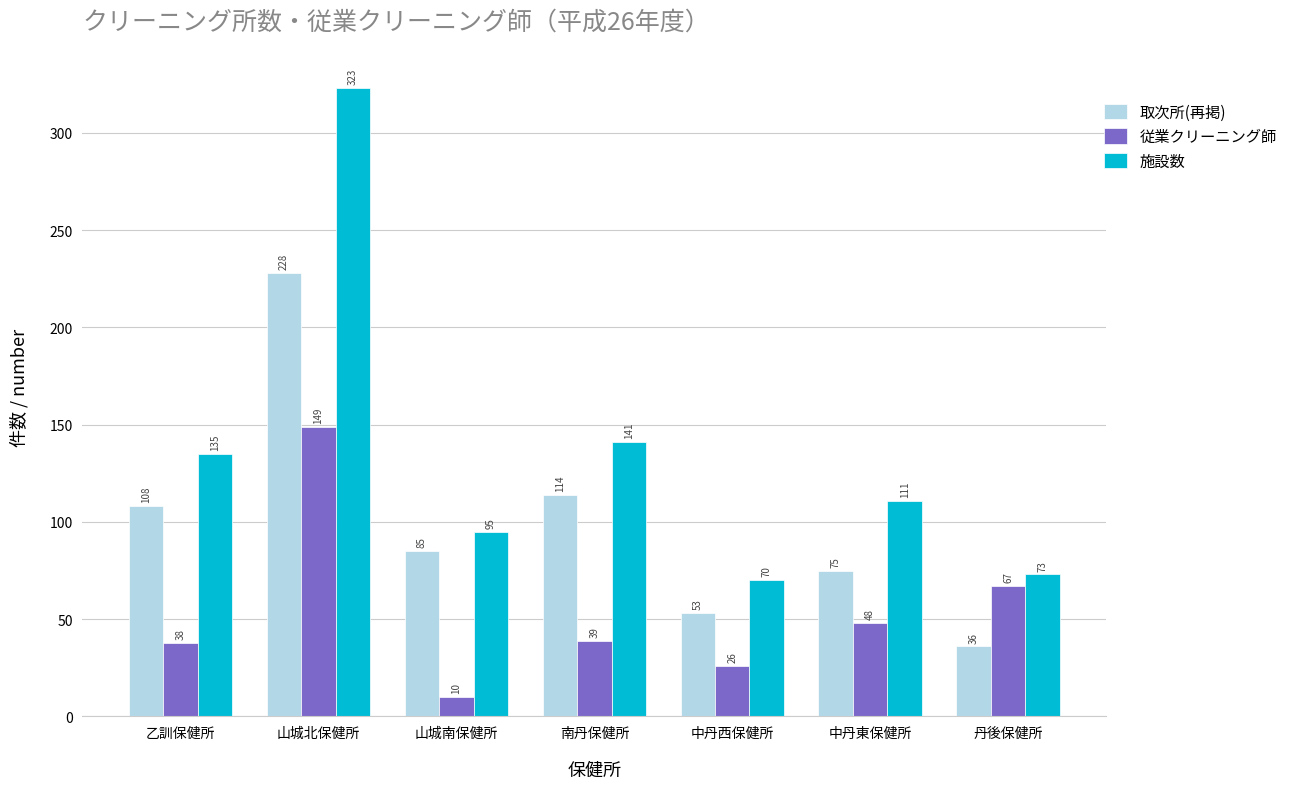

At how many categories does at least one series exceed 40?

7